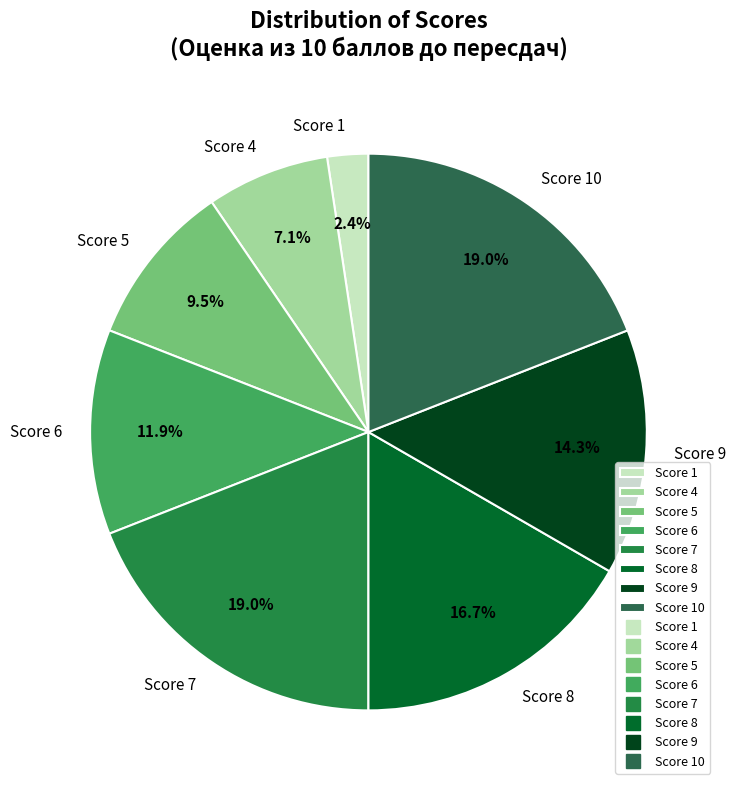

Count the number of slices in the pie.

8